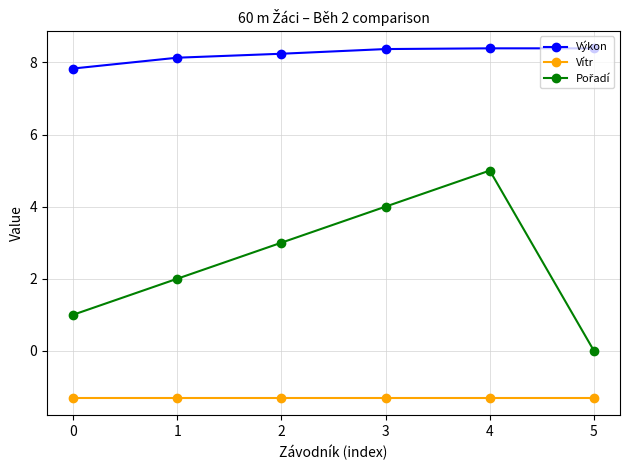

What is the total value across all series at 3?

11.1